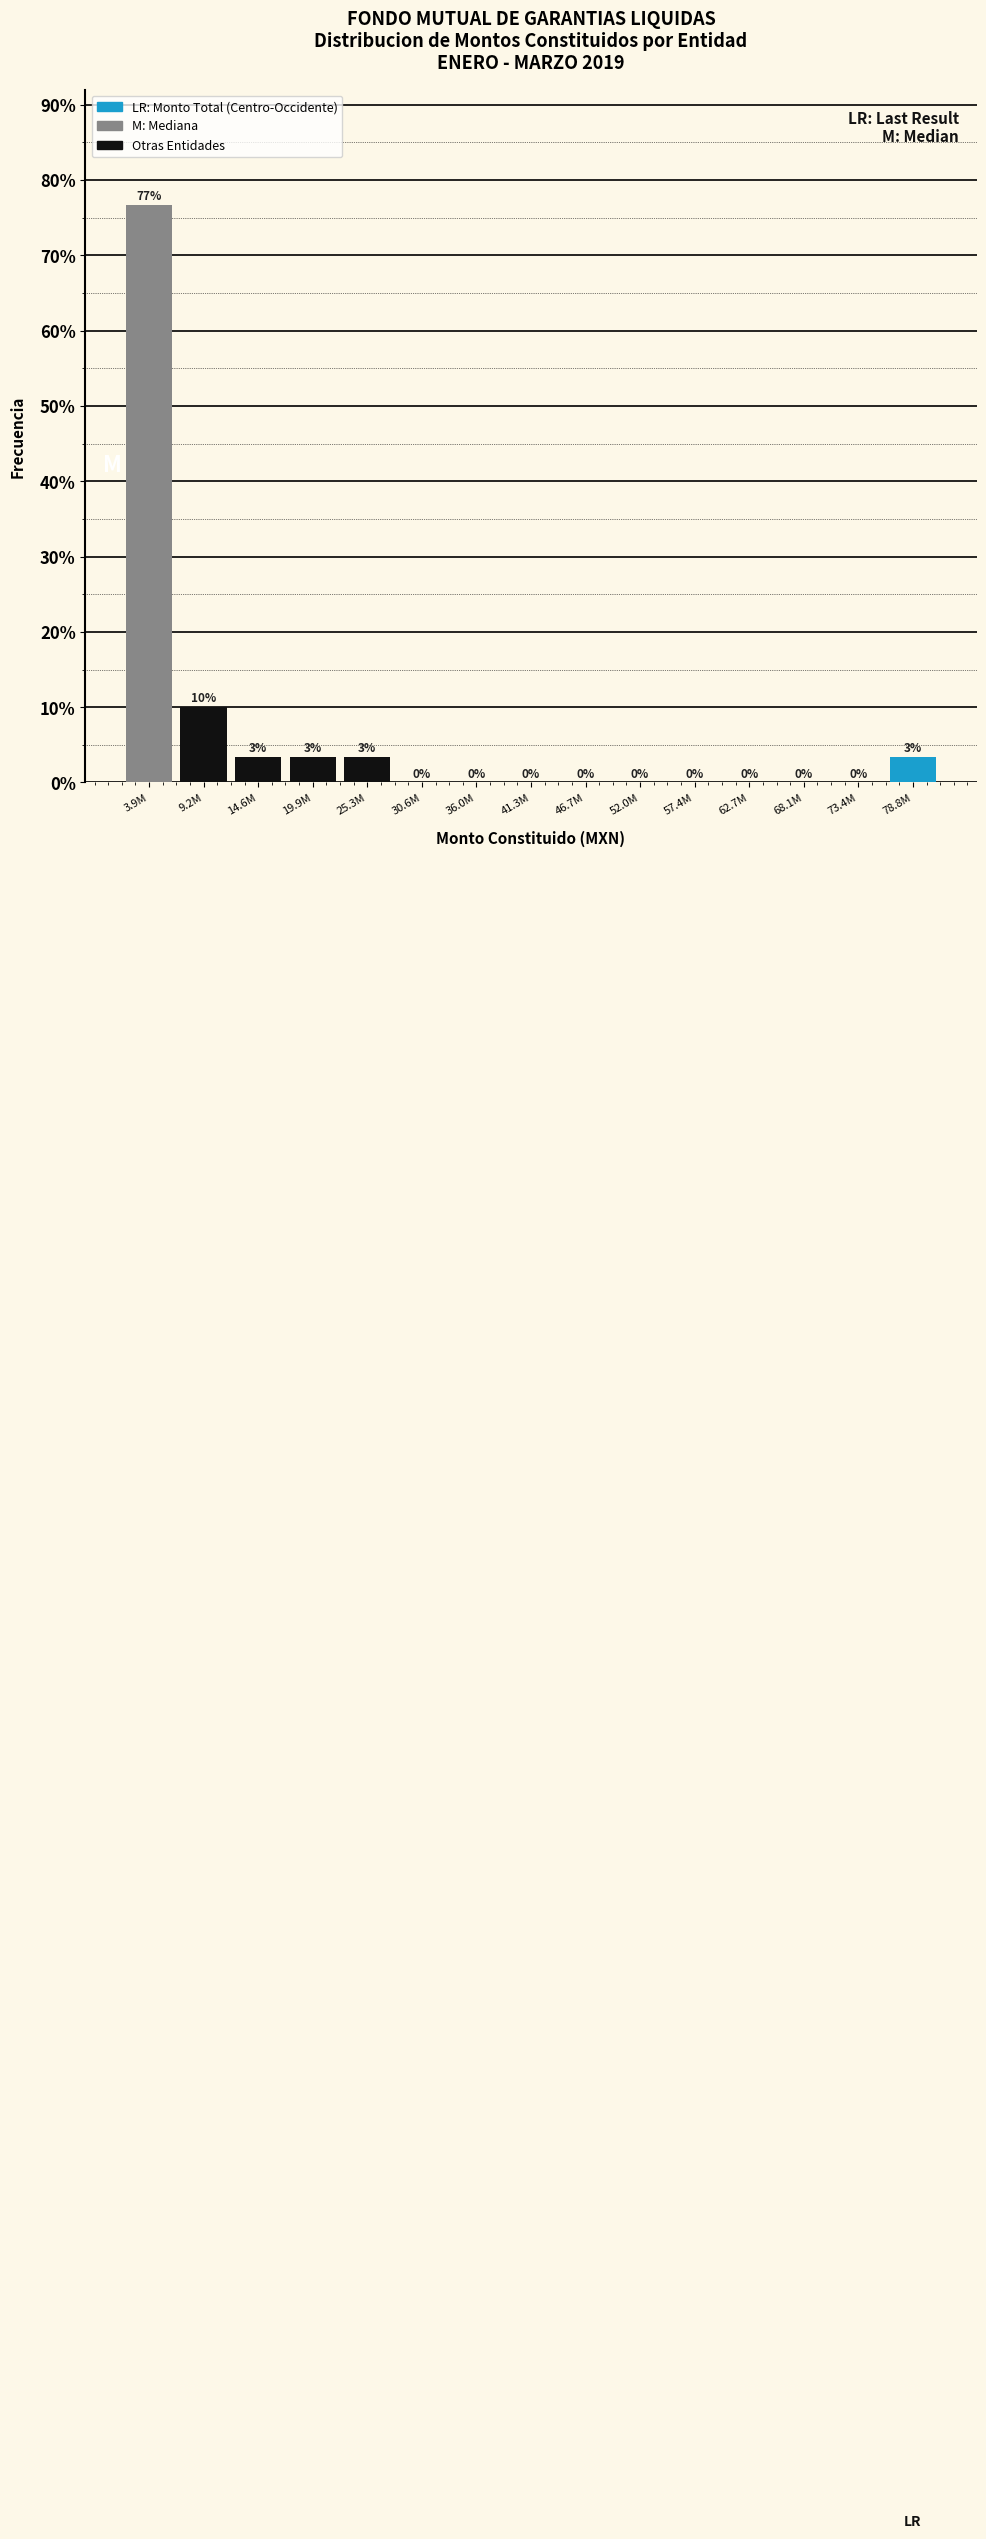

The value at 9.2M is 10.0. True or false?

True